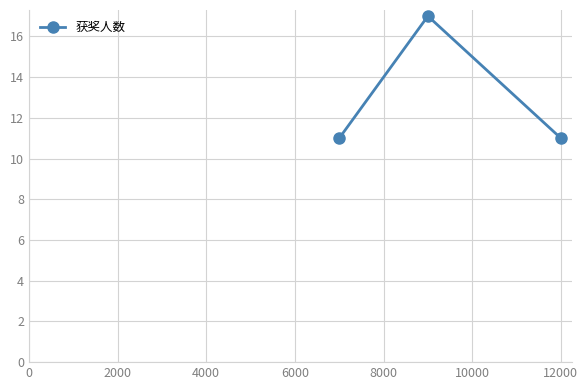

What is the average value?

13